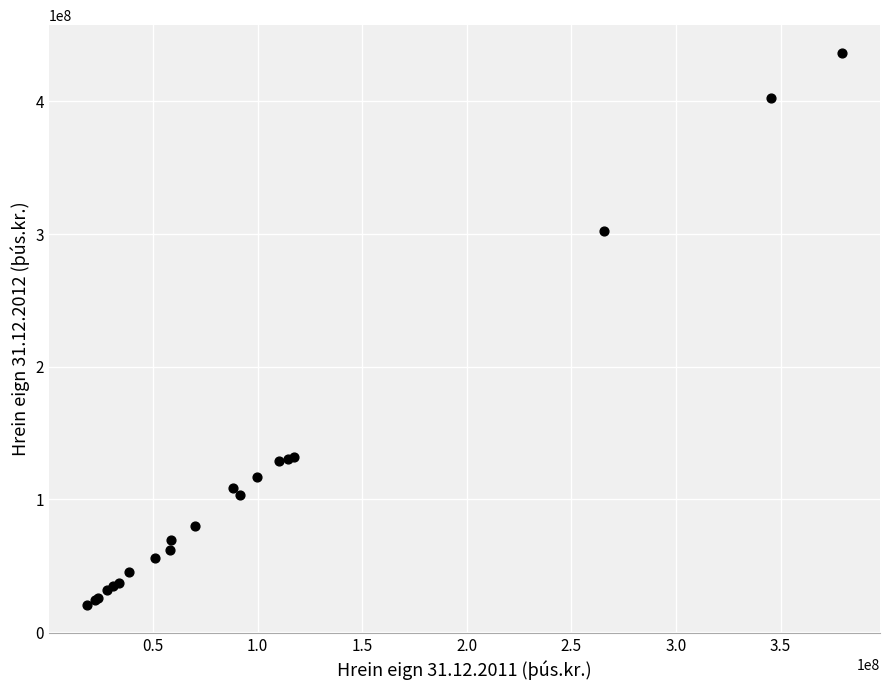

What Y value in the scatter plot is closest to 228508840?

302258565